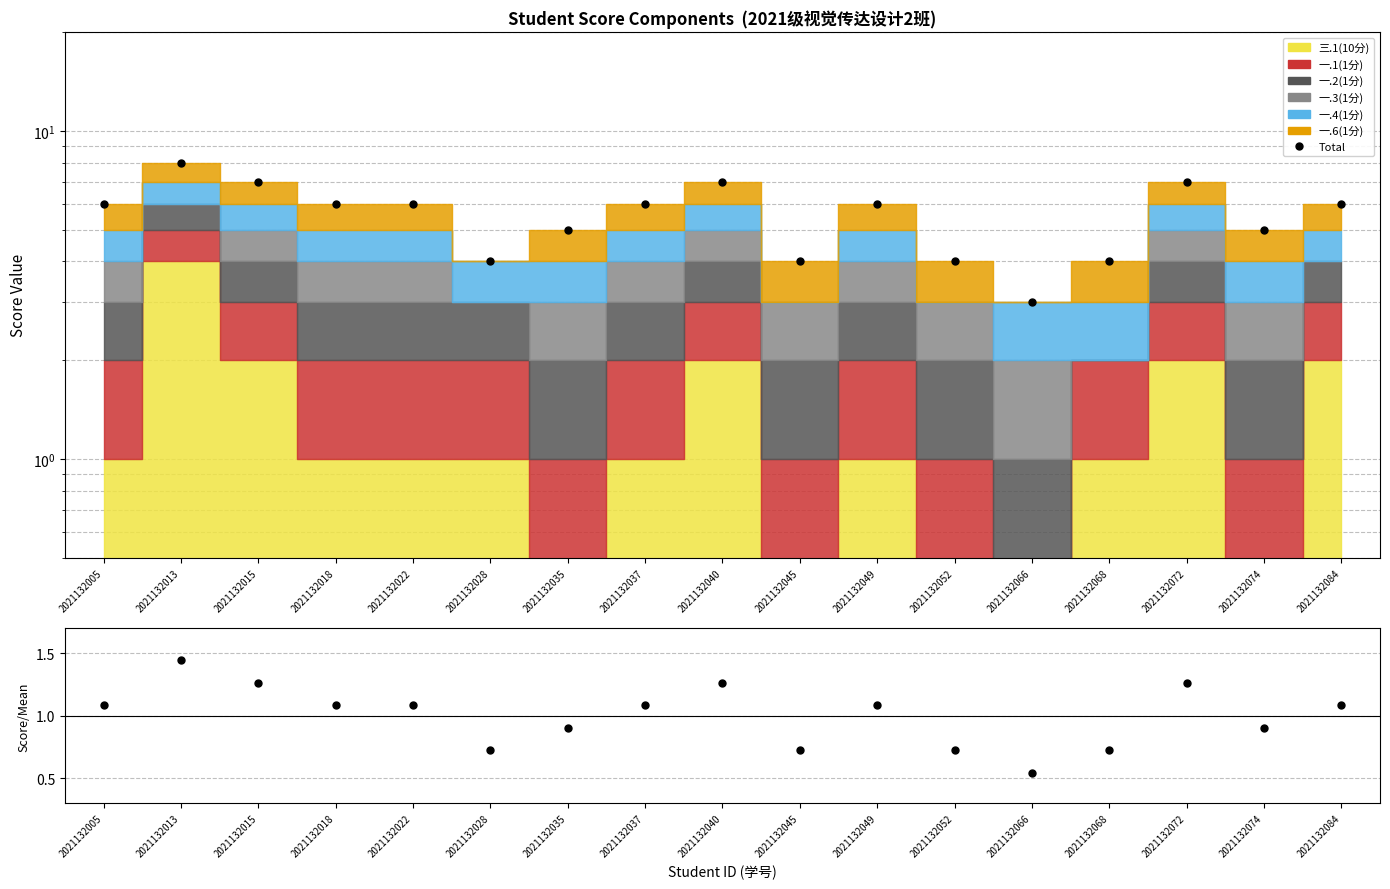

True or false: the data shows 3 at 2021132013.

False